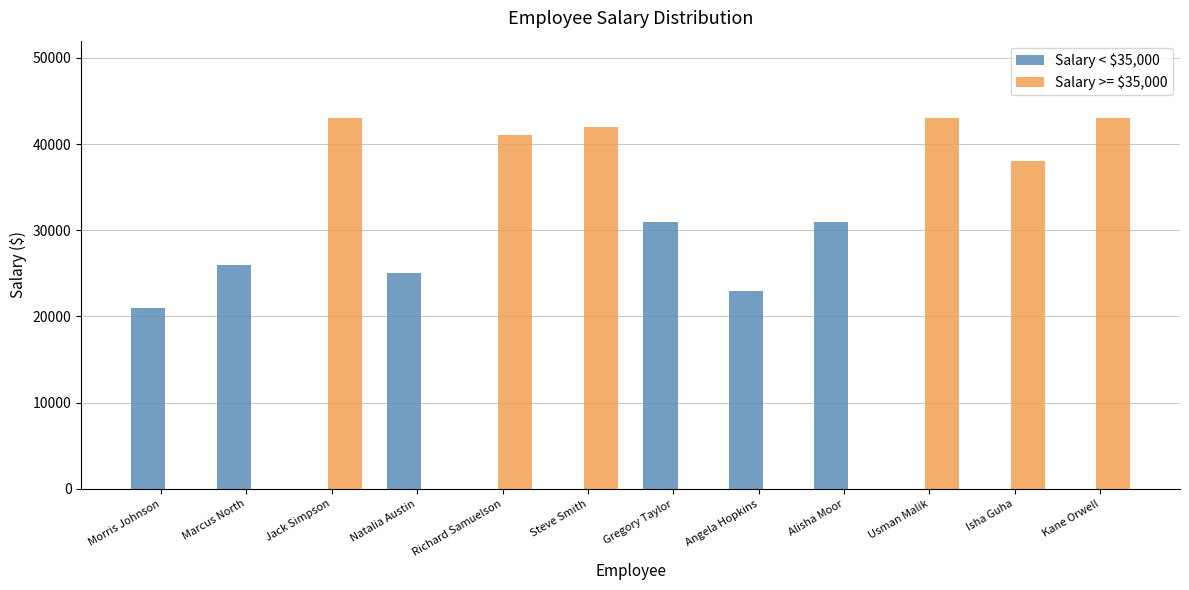

What is the average value of the Salary < $35,000 series?

13083